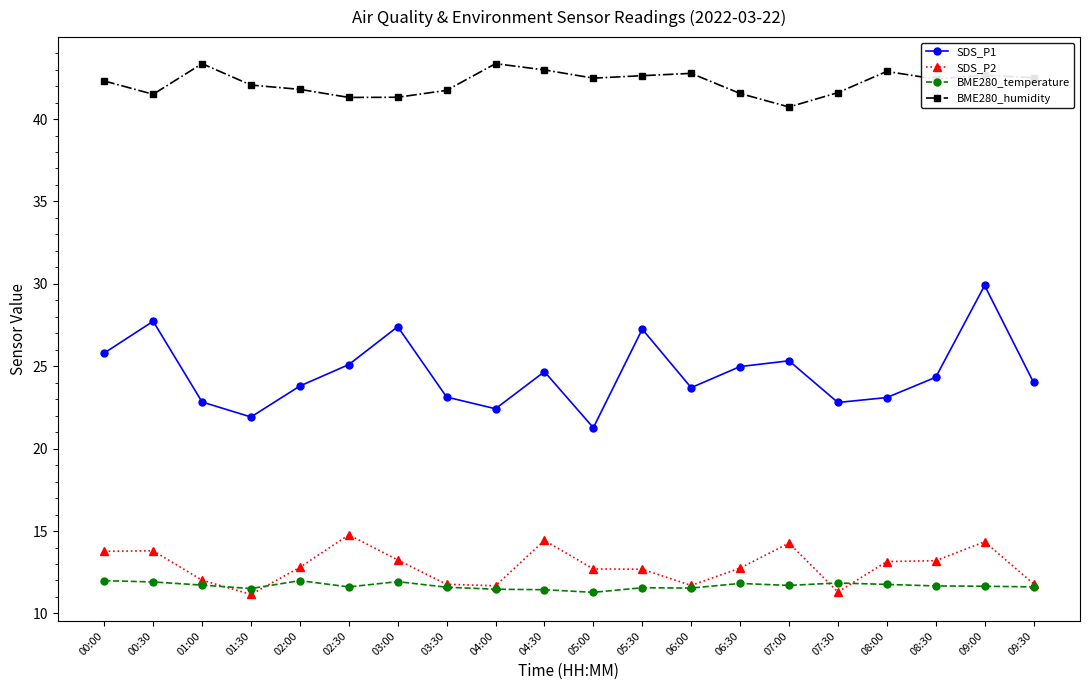

How many lines are shown in the chart?

4